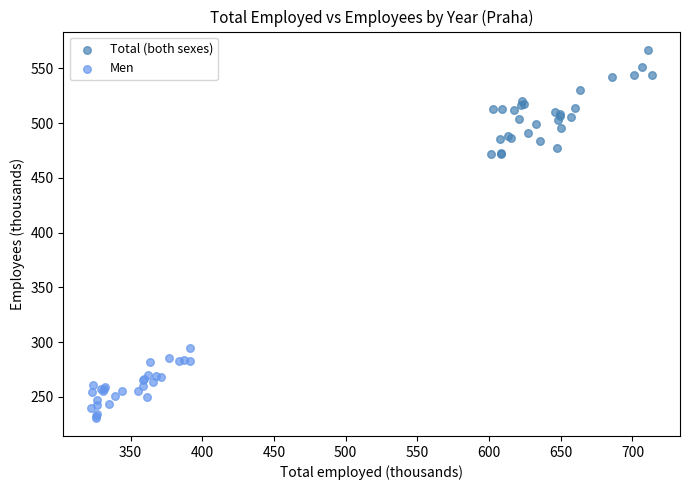

Which series contains the highest Y value?

Total (both sexes)